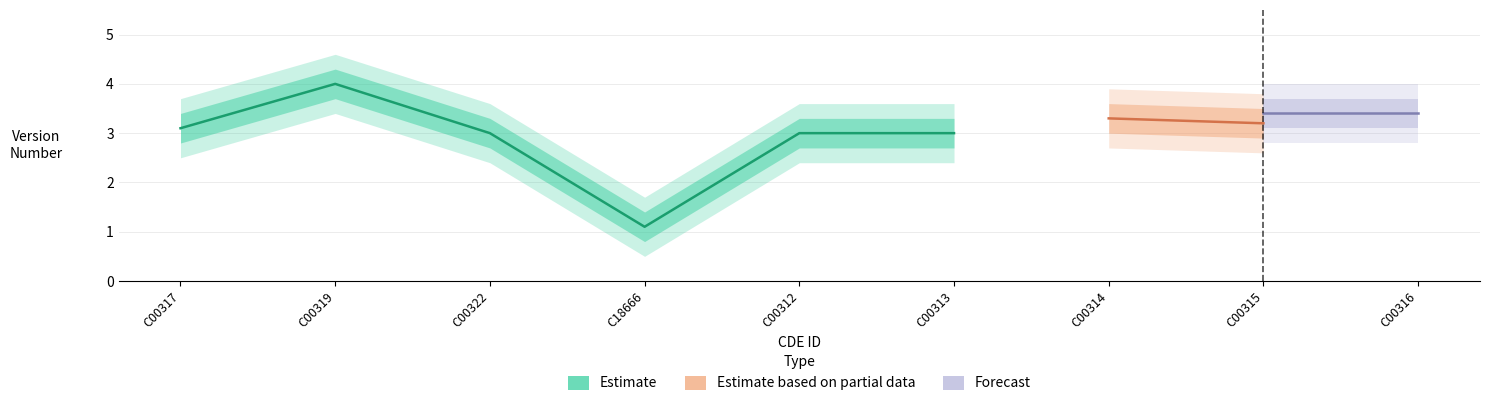

What is the difference between the maximum and second lowest values in the Estimate series?

1.0